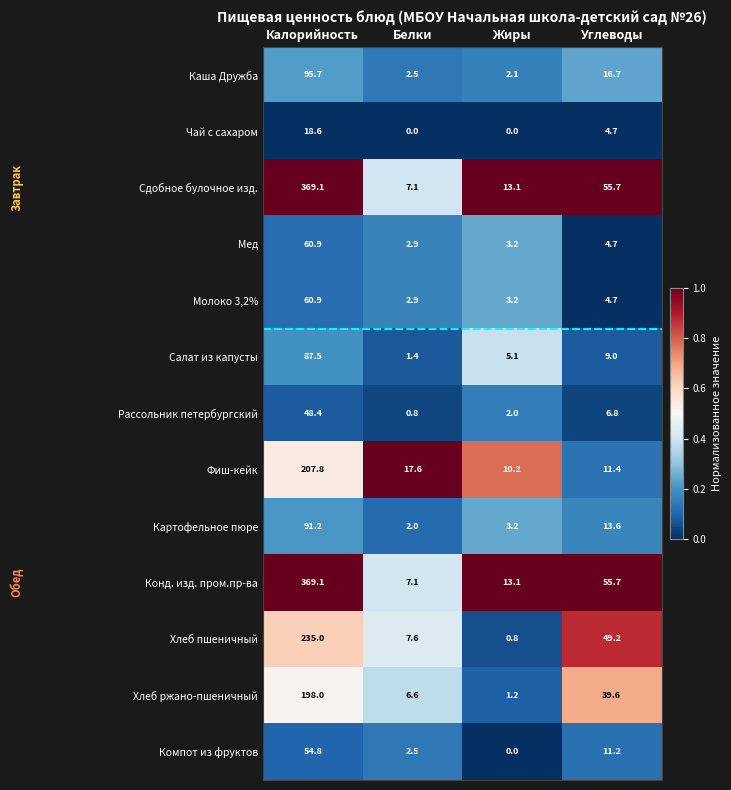

Is it true that Фиш-кейк equals 11.4 at Углеводы?

True